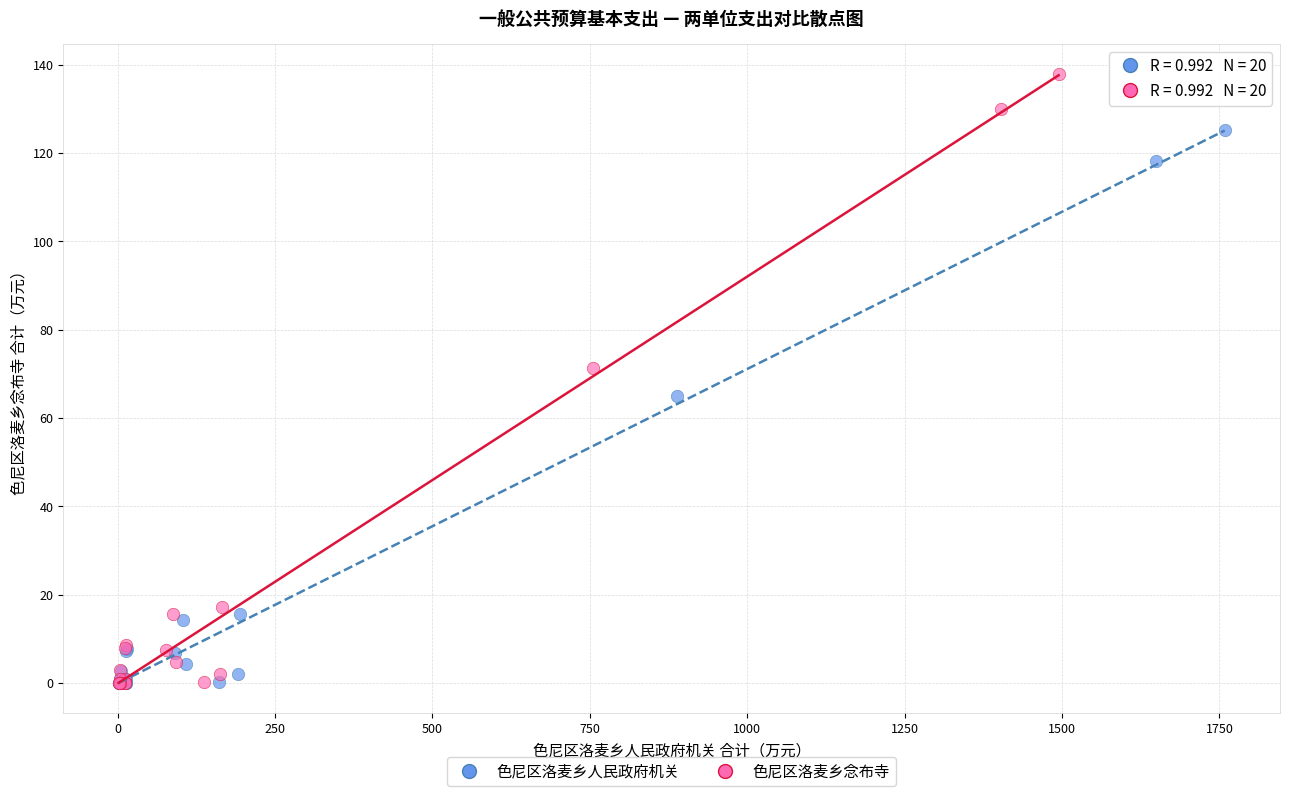

Which series has the largest Y range (max minus min)?

色尼区洛麦乡念布寺